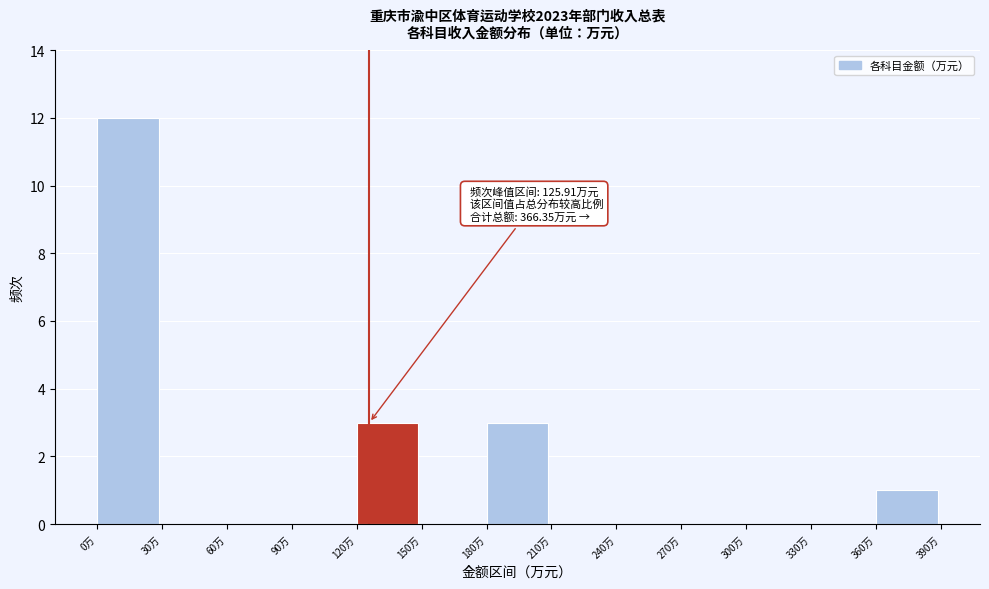

Which range on the x-axis has the tallest bar?

0 to 30